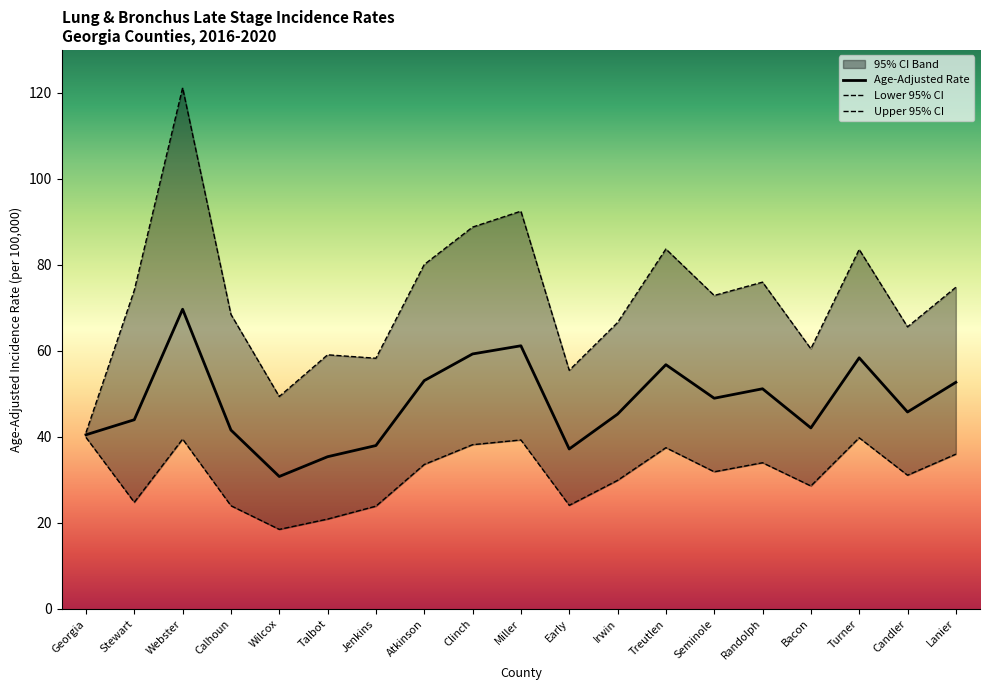

True or false: Lower 95% CI and Age-Adjusted Rate intersect in this chart.

False